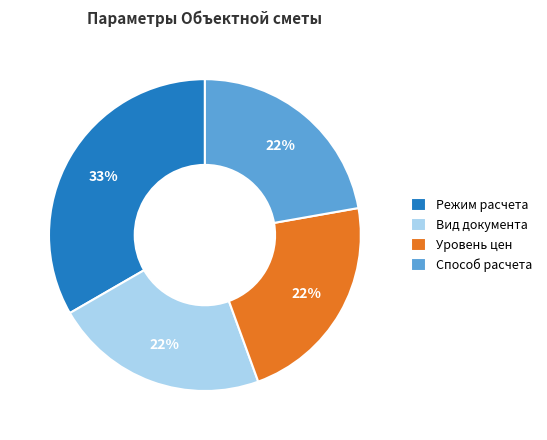

Is the sum of Режим расчета and Способ расчета greater than half?

Yes